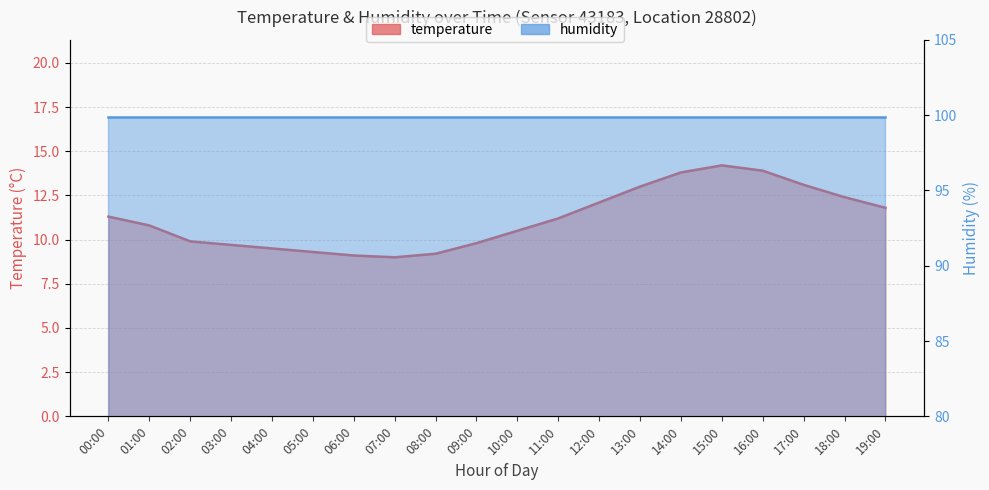

True or false: temperature has a value of 12.4 at 18:00.

True